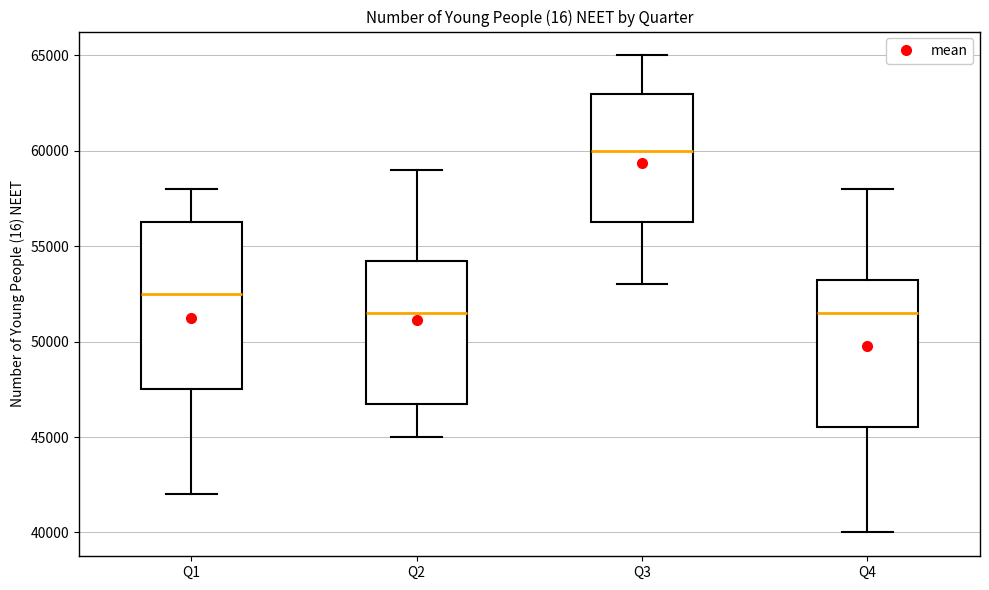

Reading left to right, transcribe this box plot: for each box, give where its median line is, the range the box spans, and where its two whiskers end, as read against the y-axis. The values are not printed on the chart, so give them approximately, as read against the axis.

Q1: median 52500, box 47500 to 56500, whiskers 42000 to 58000
Q2: median 51500, box 47000 to 54500, whiskers 45000 to 59000
Q3: median 60000, box 56500 to 63000, whiskers 53000 to 65000
Q4: median 51500, box 45500 to 53500, whiskers 40000 to 58000